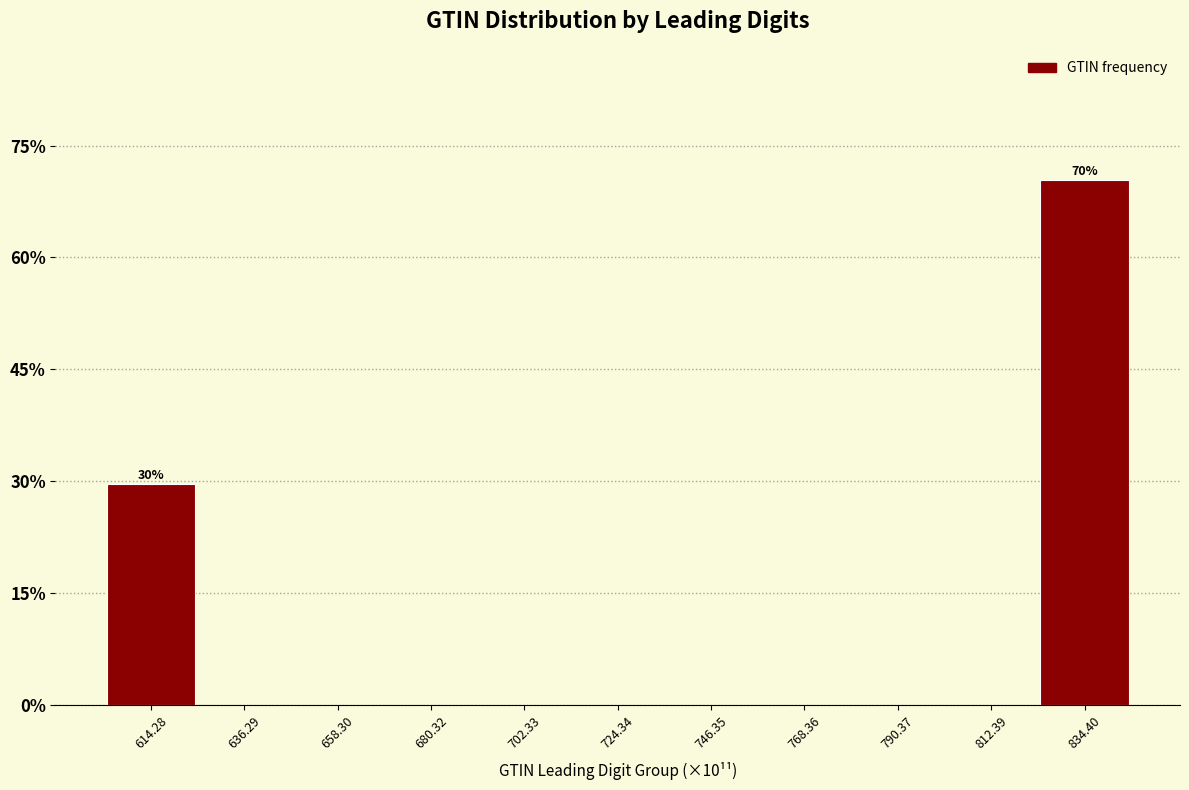

Over which range of the x-axis is the bar tallest?

825 to 845